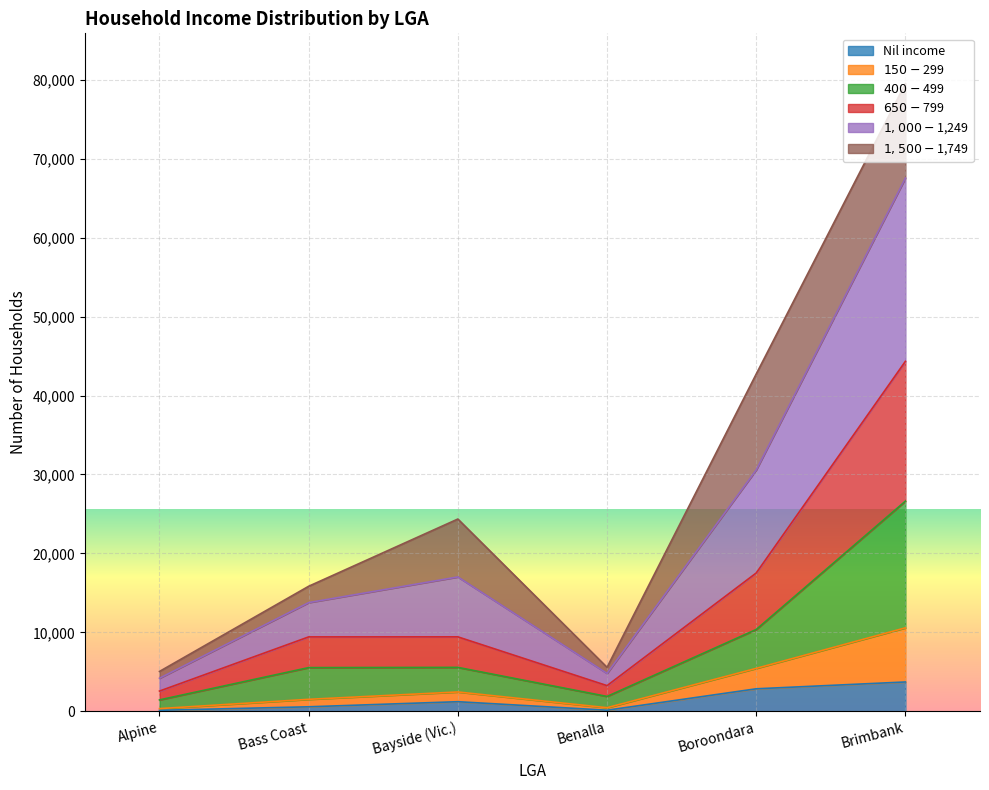

At which category is the sum across all series the highest?

Brimbank